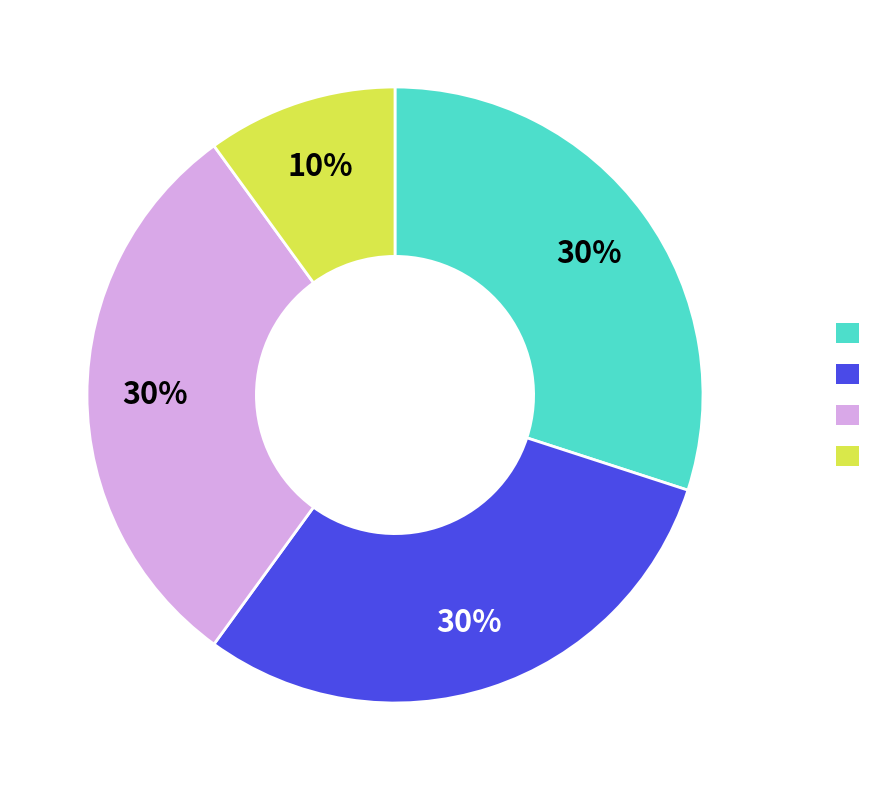

Does any single category account for the majority?

No